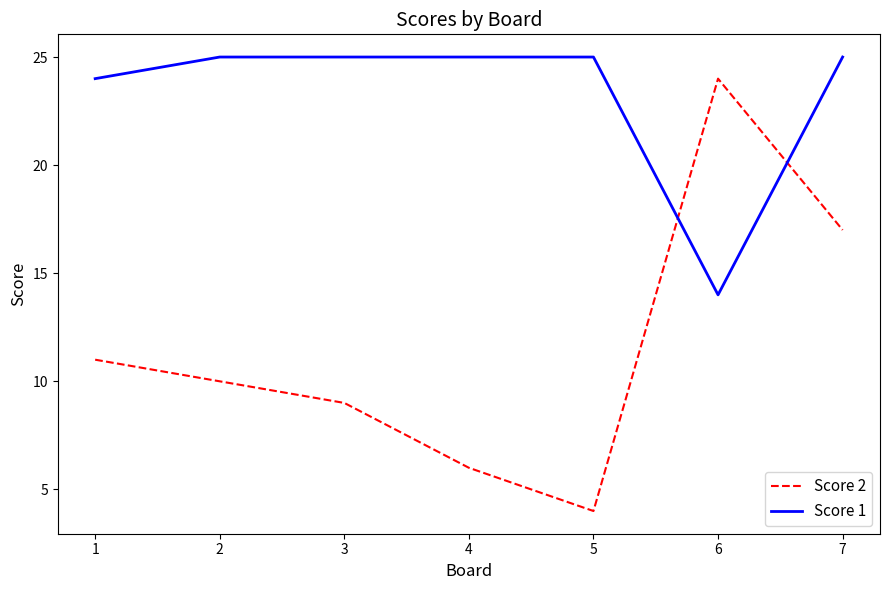

True or false: Score 1 and Score 2 intersect in this chart.

True